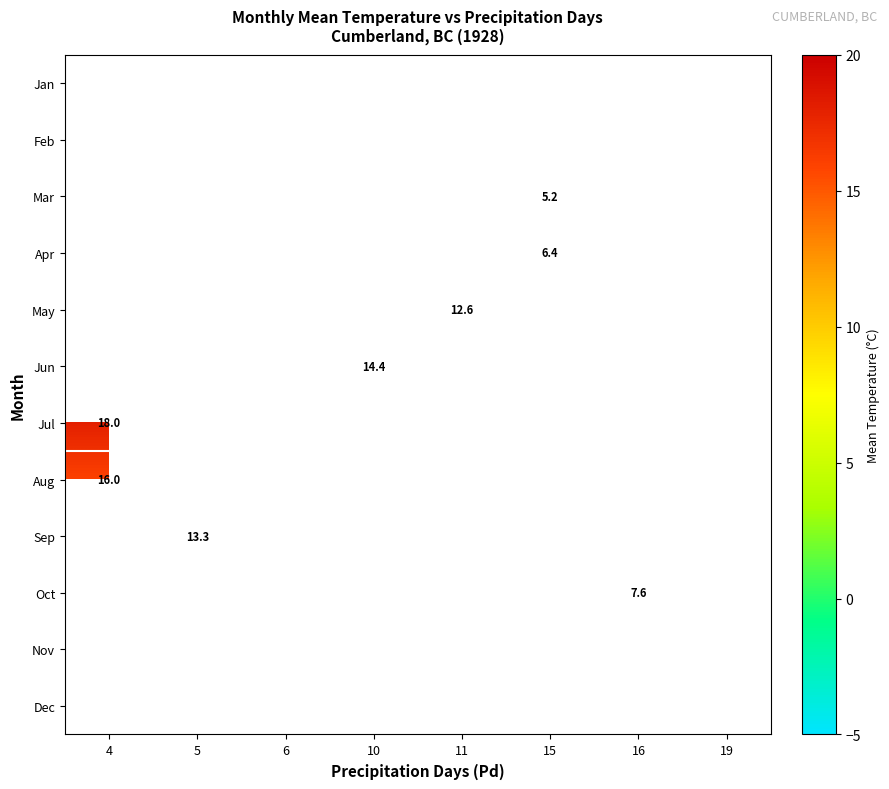

True or false: Jul has a value of 31.1 at 4.

False